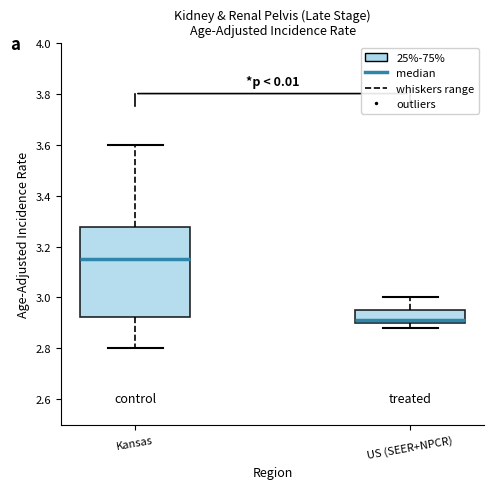

Which box has the highest median line?

Kansas